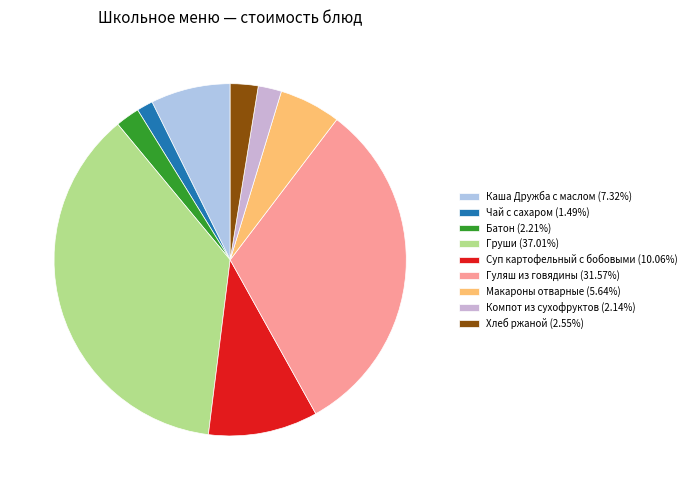

What percentage is NOT represented by Батон?

97.8%